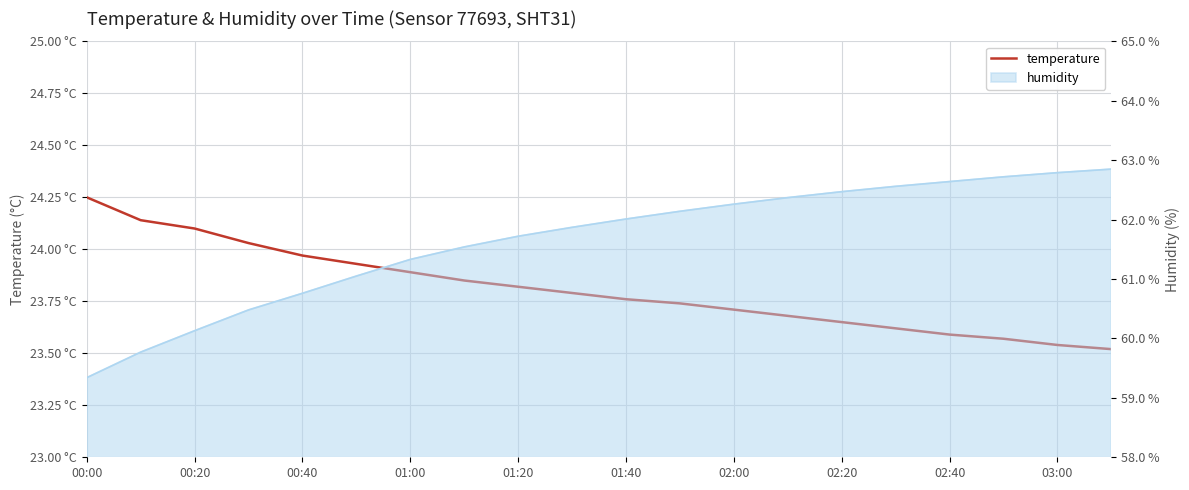

Reading right to left, transcribe all the data shown in this chart.

23.5	23.5	23.6	23.6	23.6	23.6	23.7	23.7	23.7	23.8	23.8	23.8	23.9	23.9	23.9	24.0	24.0	24.1	24.1	24.2